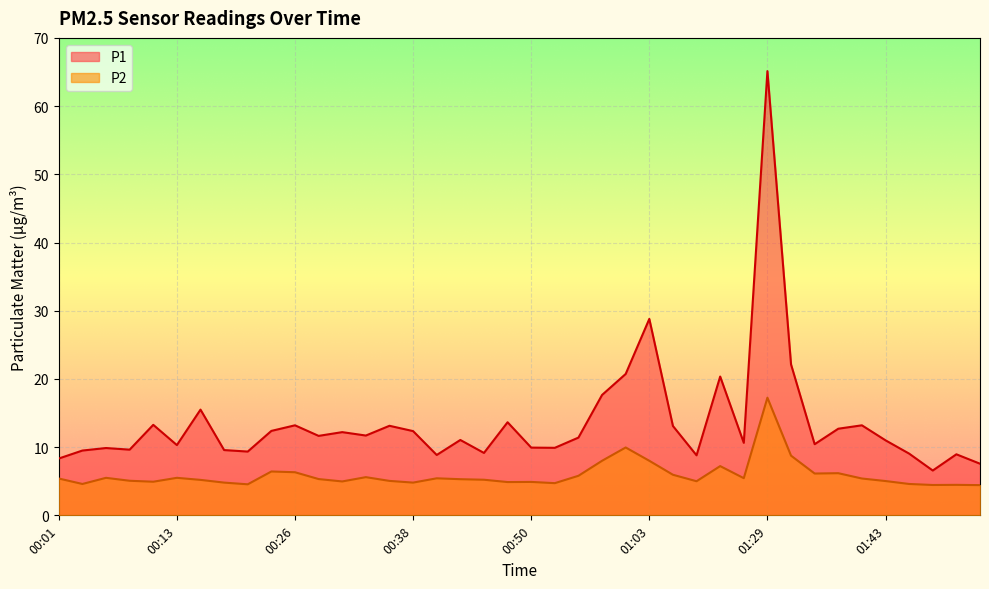

Reading left to right, what are all the values shown in this chart?

P1: 8.3	9.5	9.9	9.6	13.3	10.3	15.5	9.6	9.3	12.4	13.2	11.7	12.2	11.7	13.1	12.3	8.8	11.1	9.2	13.7	9.9	9.9	11.4	17.6	20.7	28.8	13.1	8.8	20.4	10.6	65.1	22.1	10.4	12.7	13.2	11.0	9.1	6.6	8.9	7.6
P2: 5.4	4.6	5.5	5.1	4.9	5.5	5.2	4.8	4.5	6.4	6.3	5.3	5.0	5.6	5.0	4.8	5.4	5.3	5.2	4.9	4.9	4.7	5.8	8.0	9.9	8.0	6.0	5.0	7.2	5.5	17.2	8.8	6.1	6.2	5.4	5.0	4.6	4.5	4.5	4.4